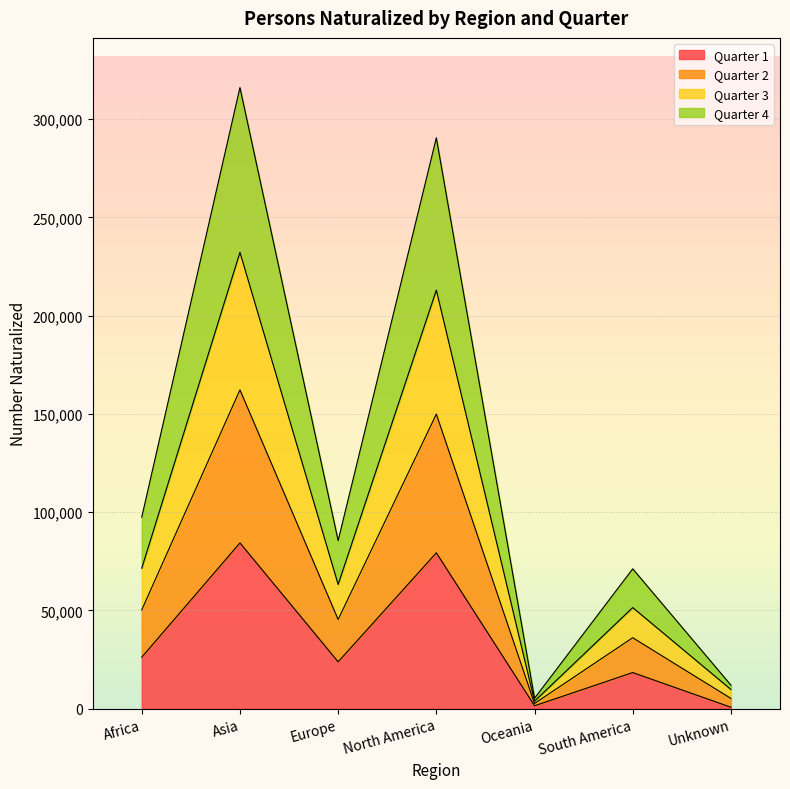

True or false: Quarter 1 has a value of 18330 at South America.

True